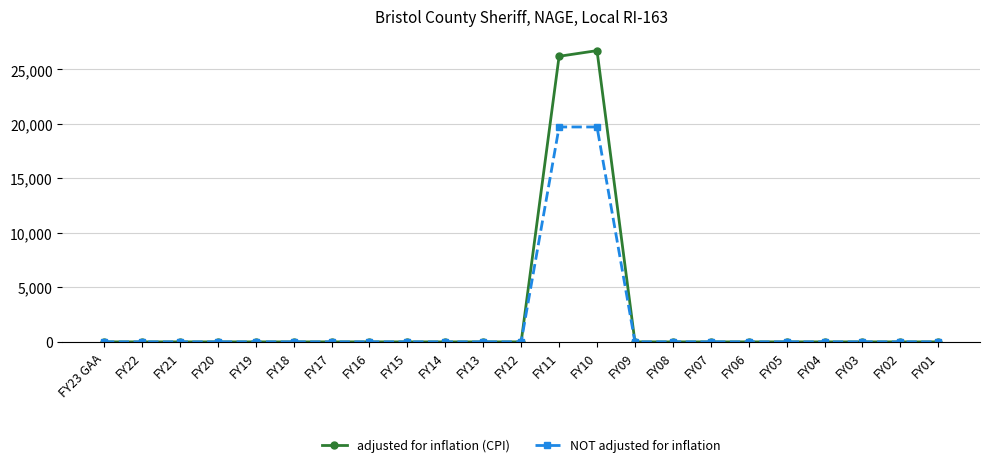

Is the value of adjusted for inflation (CPI) at FY10 greater than the value of NOT adjusted for inflation at FY15?

Yes